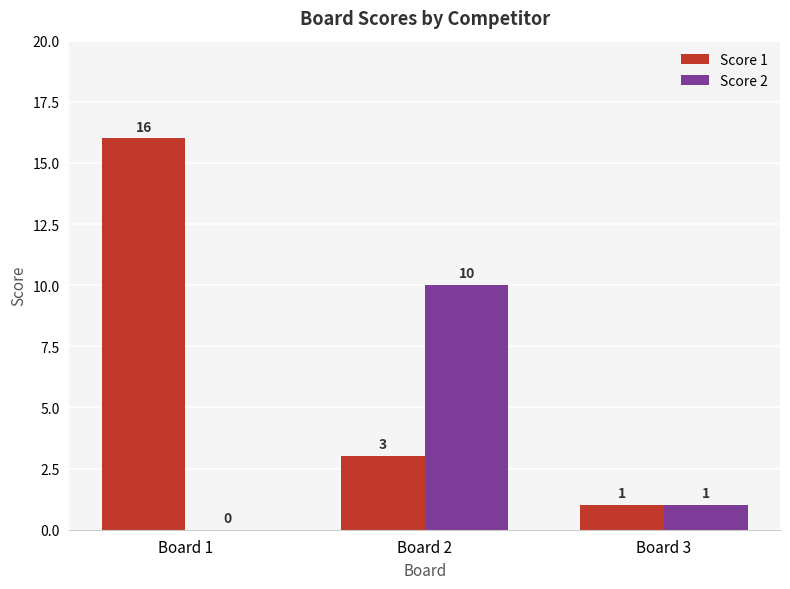

At which category does the chart reach its peak across all series?

Board 1